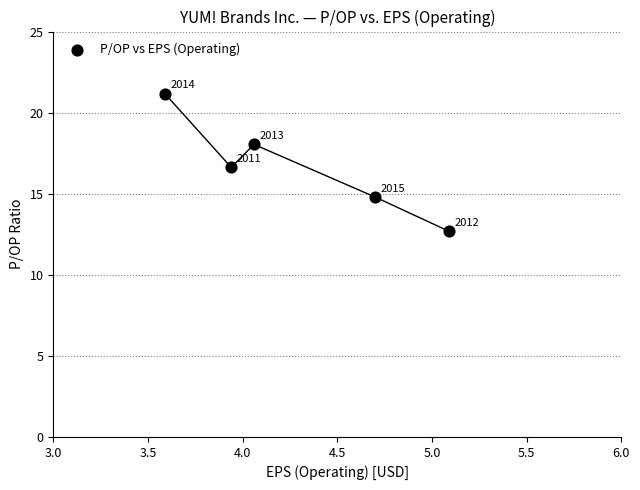

What is the range of X values (max minus min)?

1.5